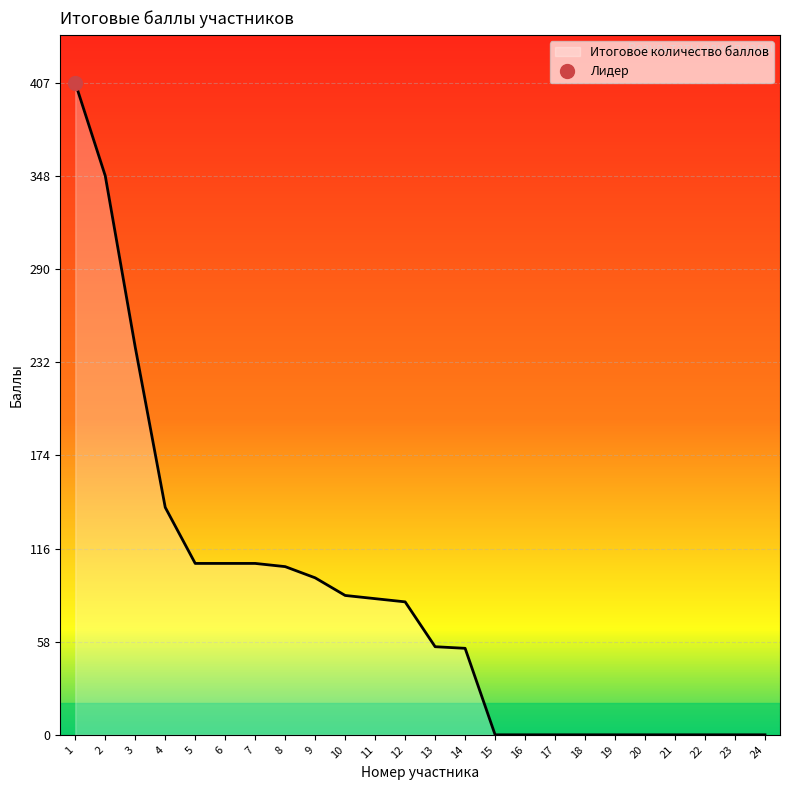

What is the greatest value displayed?

407